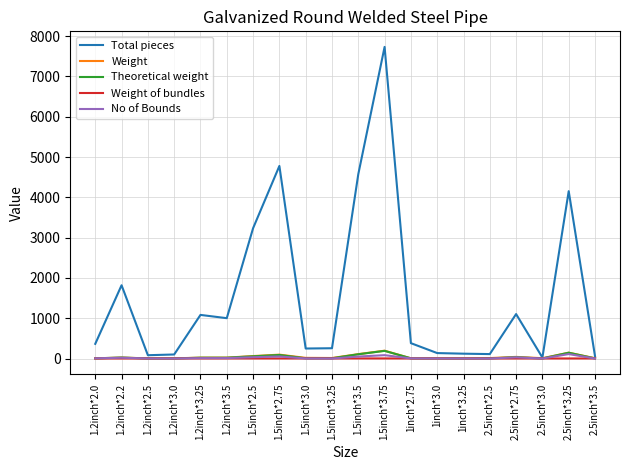

Which series changed the most between 1.2inch*3.25 and 1.5inch*2.5?

Total pieces